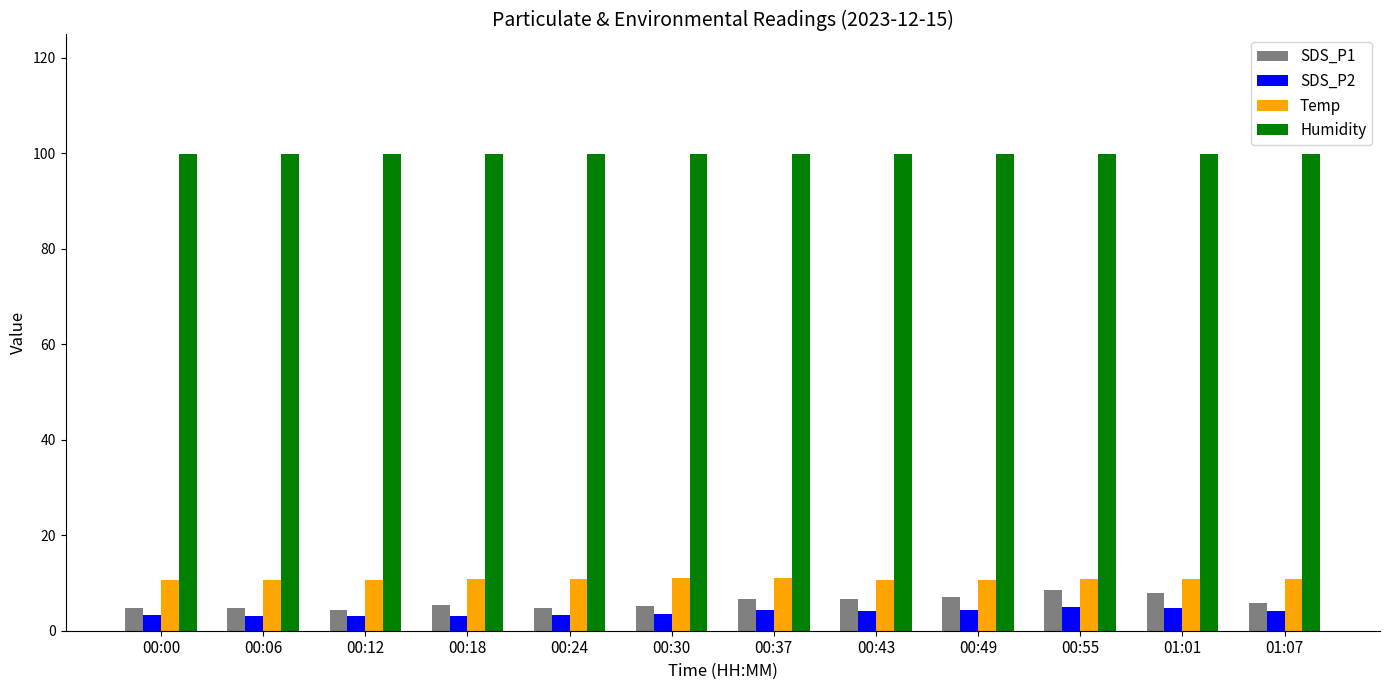

True or false: SDS_P2 has a value of 3.4 at 00:00.

True